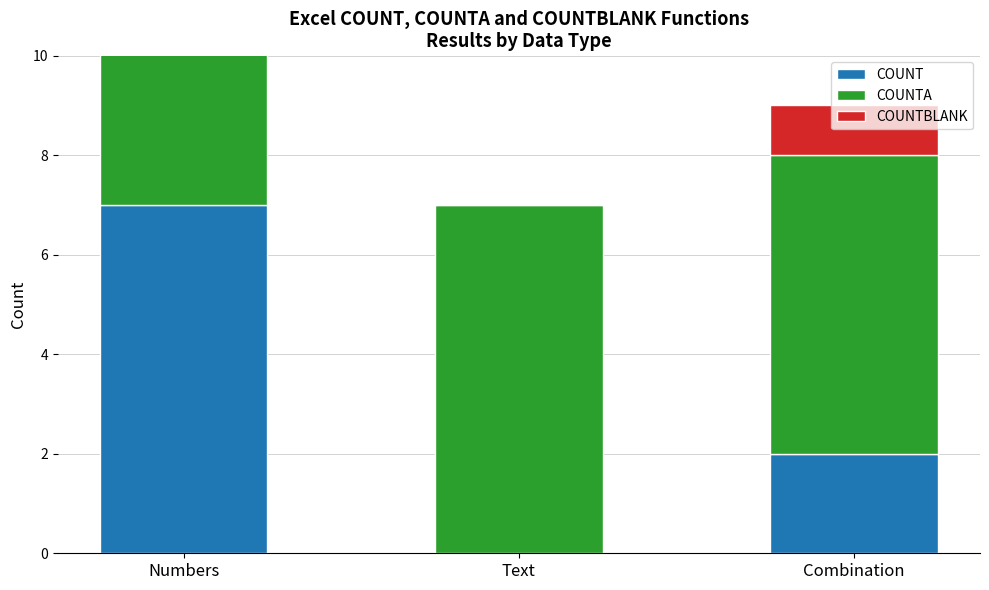

The COUNTBLANK series shows 1 at Combination. True or false?

True